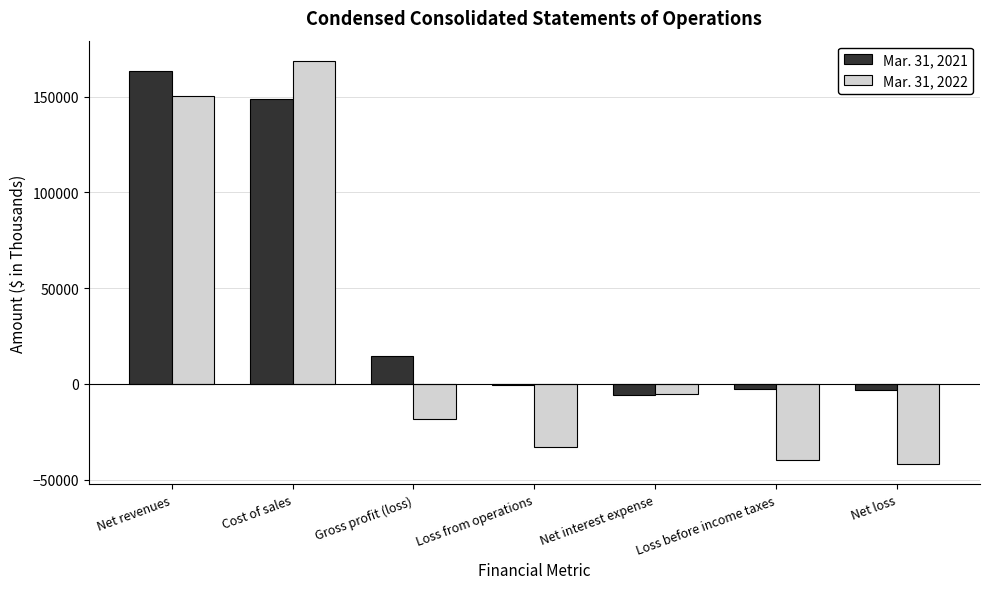

What is the greatest value displayed?

168734